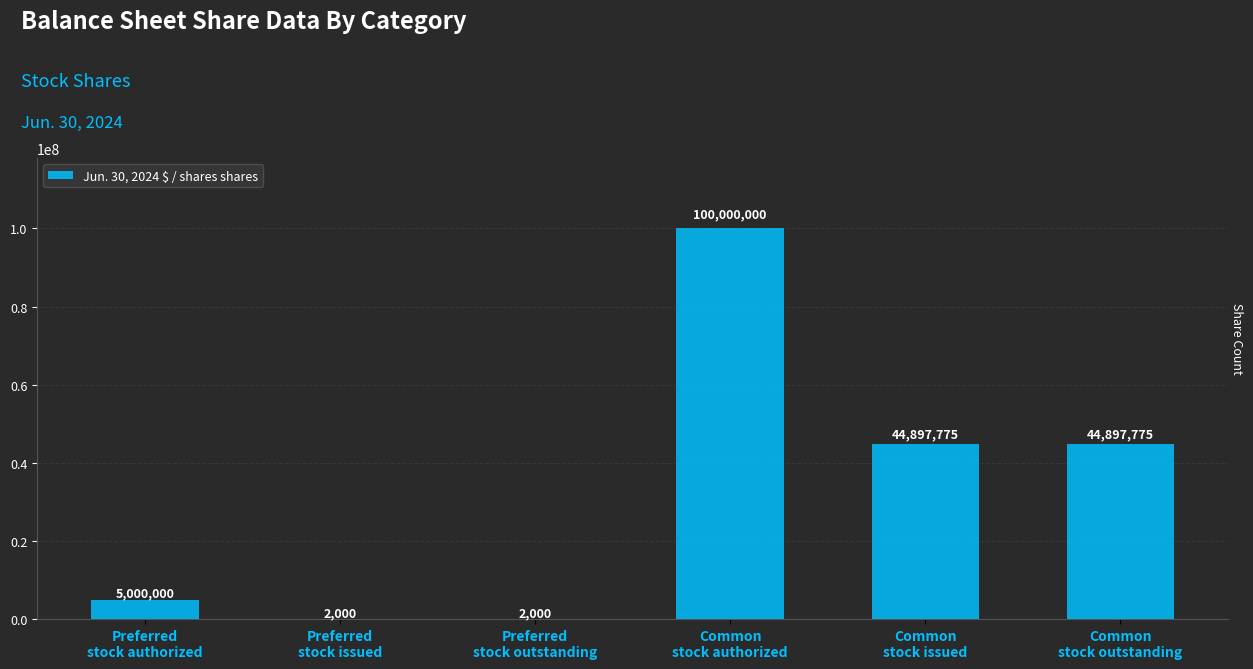

What is the greatest value displayed?

100000000